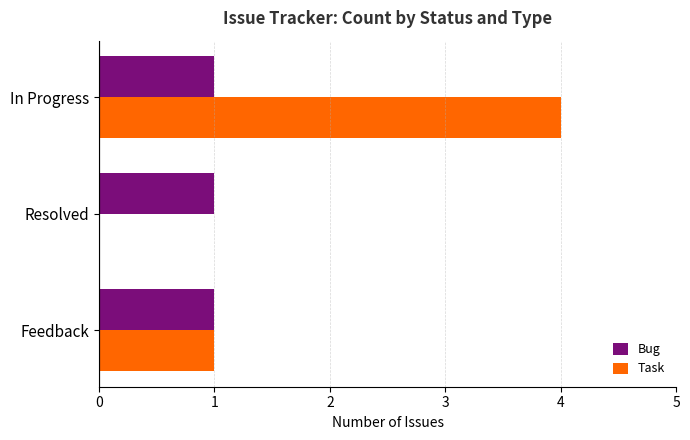

Which series has the largest total across all categories?

Task